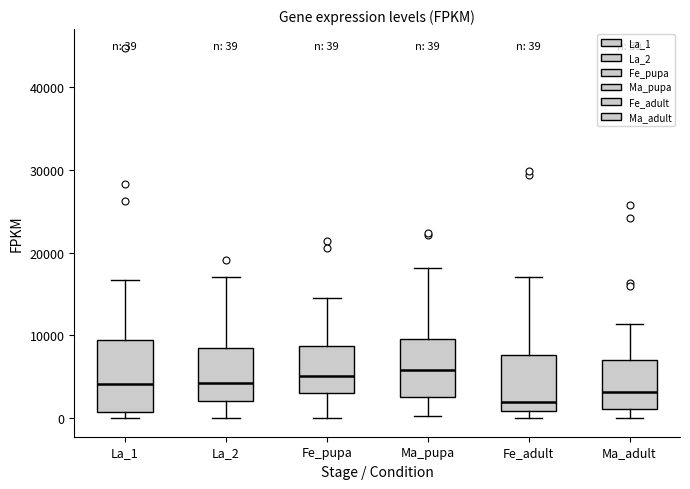

Which box is the tallest, from its lower edge to its upper edge?

La_1